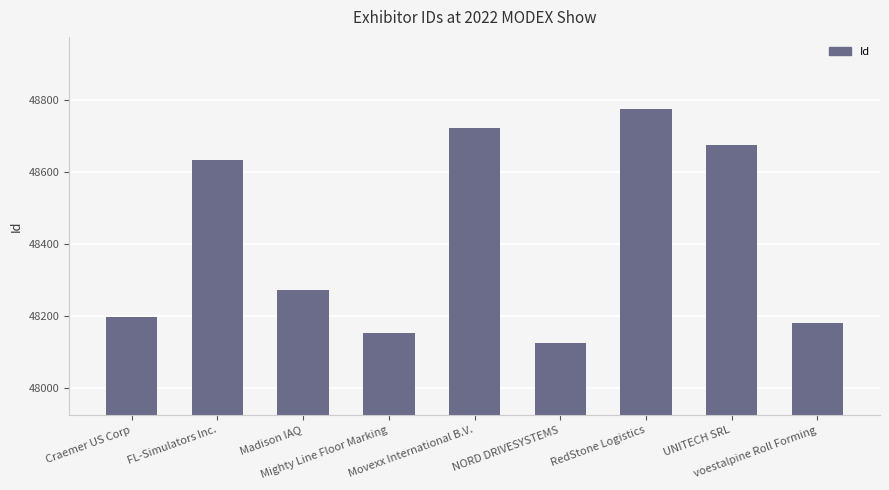

Approximately how many times larger is the value at Madison IAQ compared to Mighty Line Floor Marking?

1.0